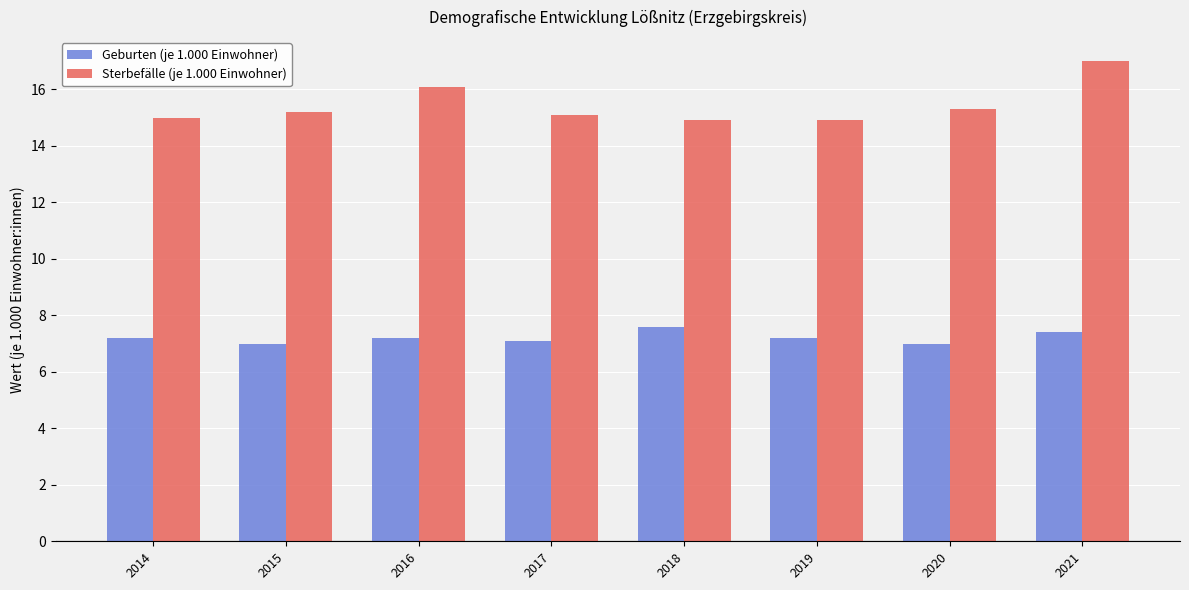

Rank the series by their average value, from highest to lowest.

Sterbefälle (je 1.000 Einwohner), Geburten (je 1.000 Einwohner)